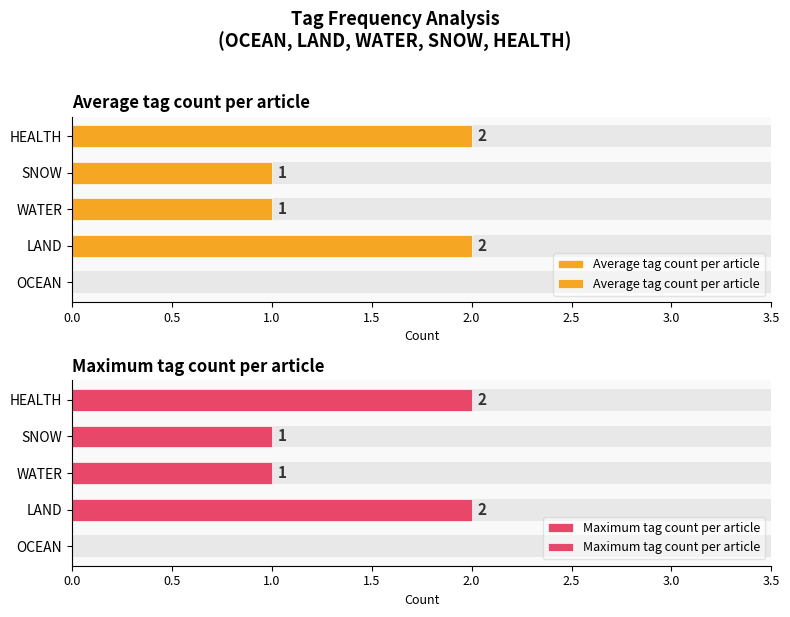

List the series in order of their peak value, highest first.

Average tag count per article, Maximum tag count per article